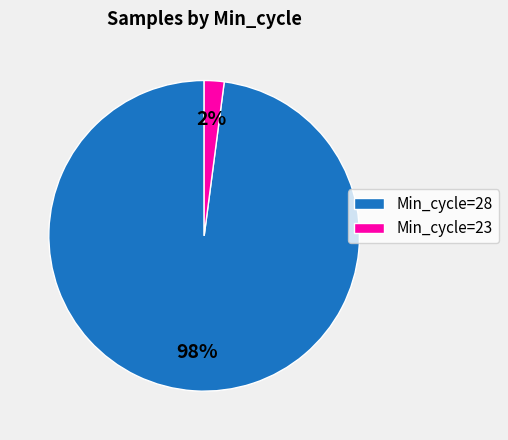

Is Min_cycle=23 the majority of the pie?

No